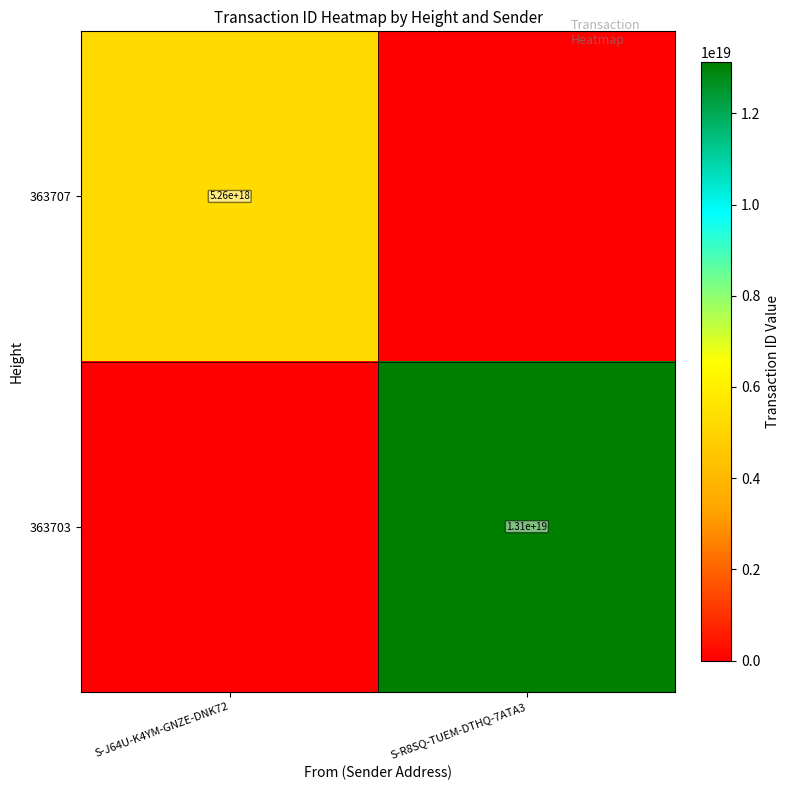

At which category is the sum across all series the highest?

S-R8SQ-TUEM-DTHQ-7ATA3